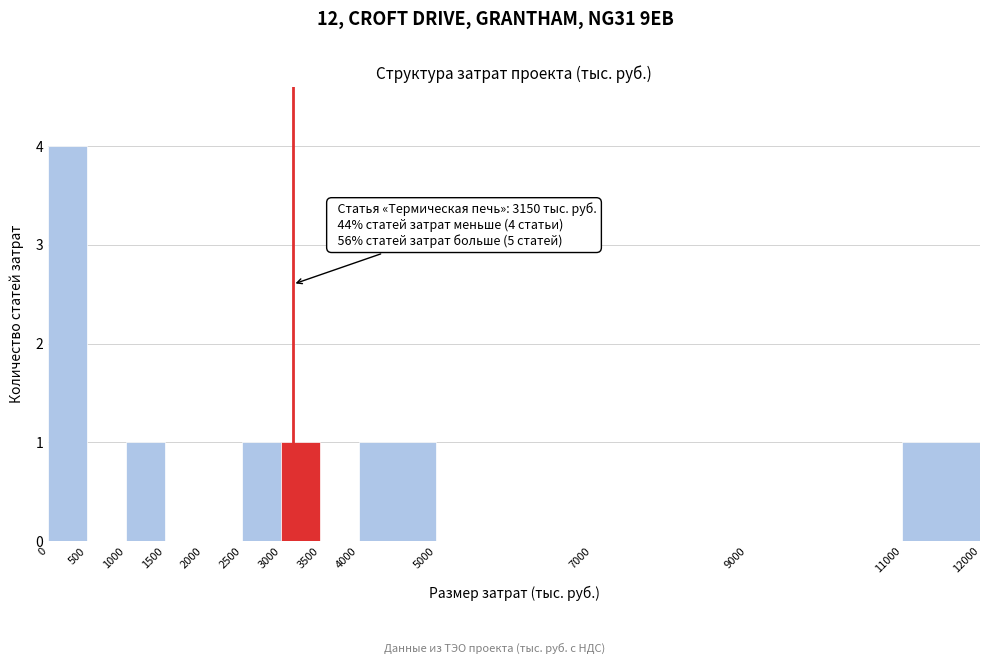

Over which range of the x-axis is the bar tallest?

0 to 500